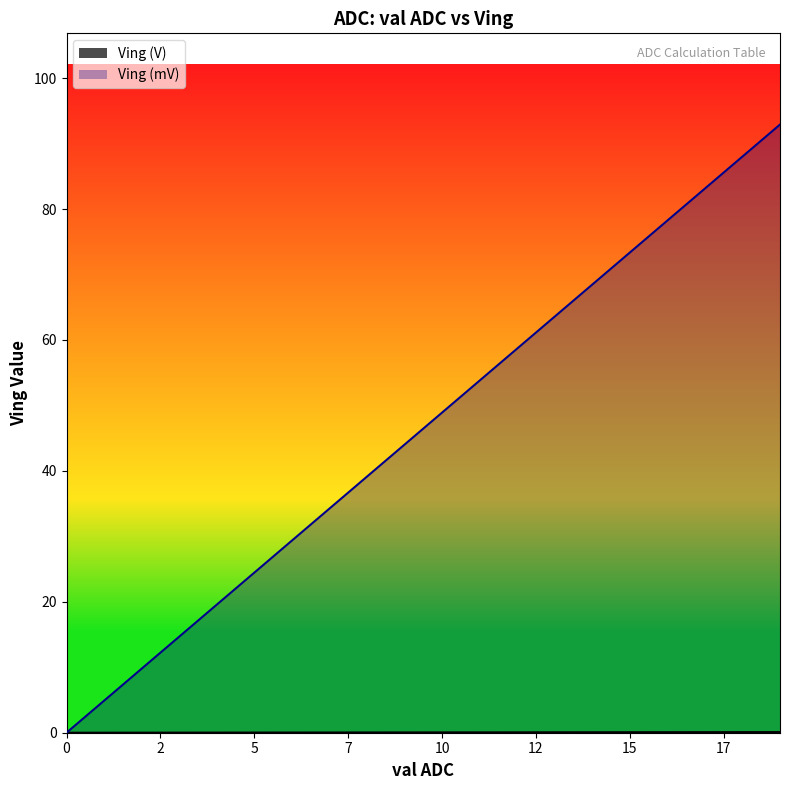

Which series has the largest total across all categories?

Ving (mV)